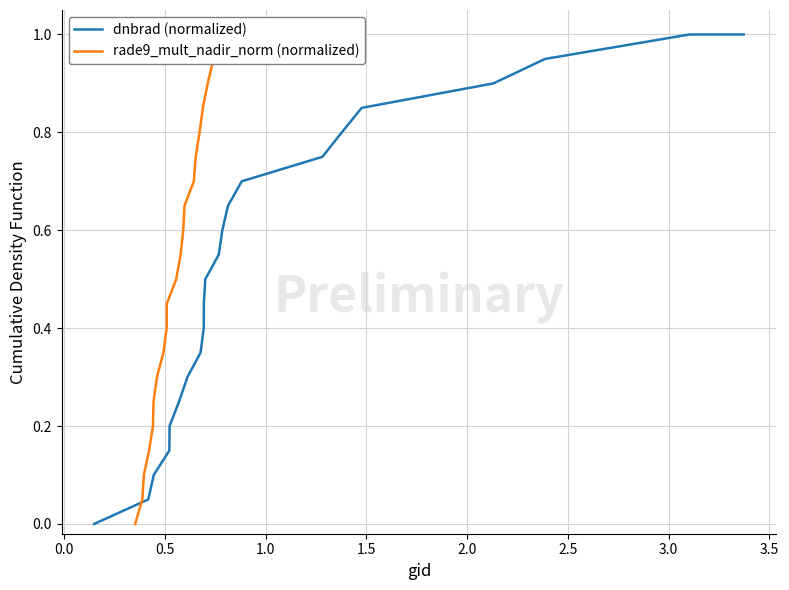

True or false: dnbrad (normalized) has a value of 0.4 at 14.

False